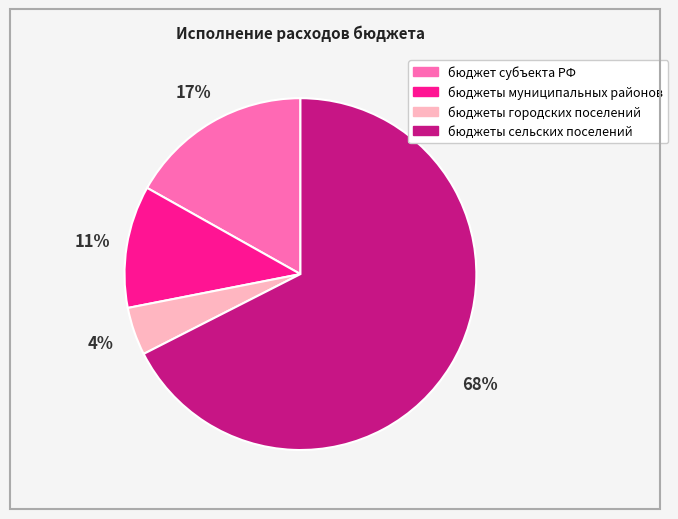

Does any single category account for the majority?

Yes